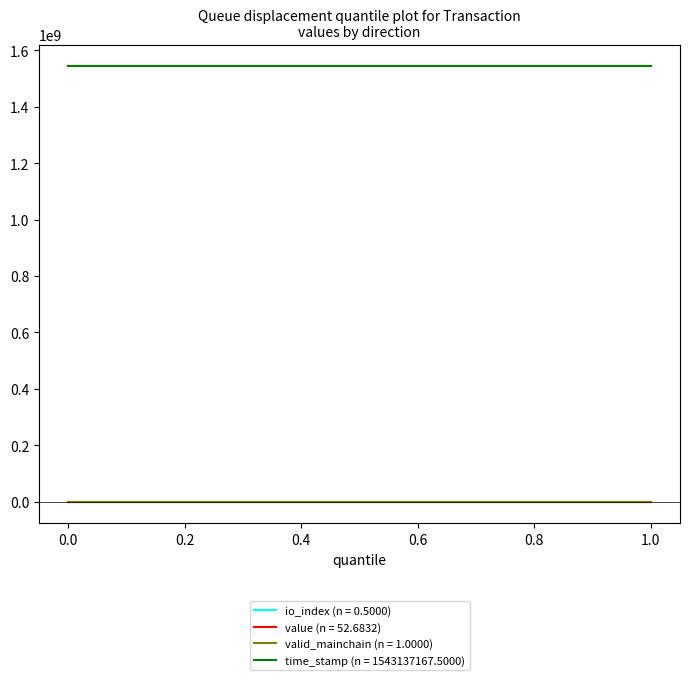

The value of value at 1 is 0.0. True or false?

False